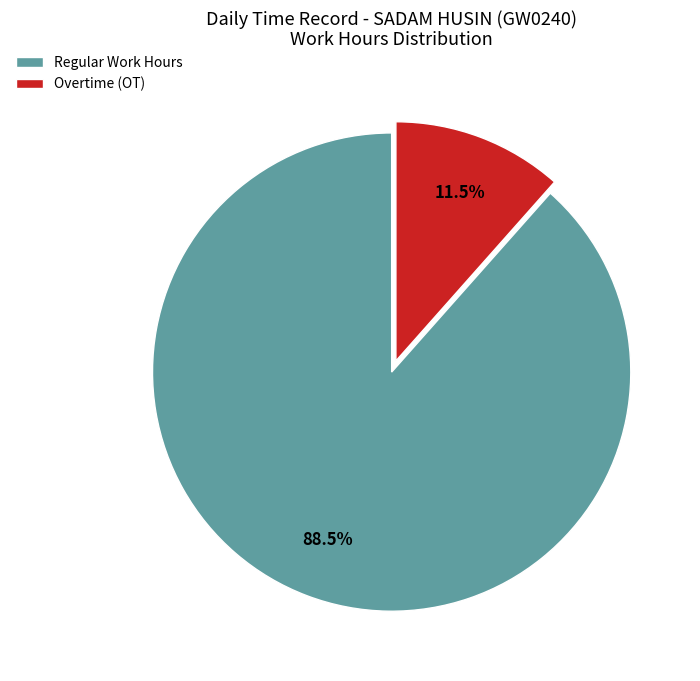

How many segments does this pie chart have?

2